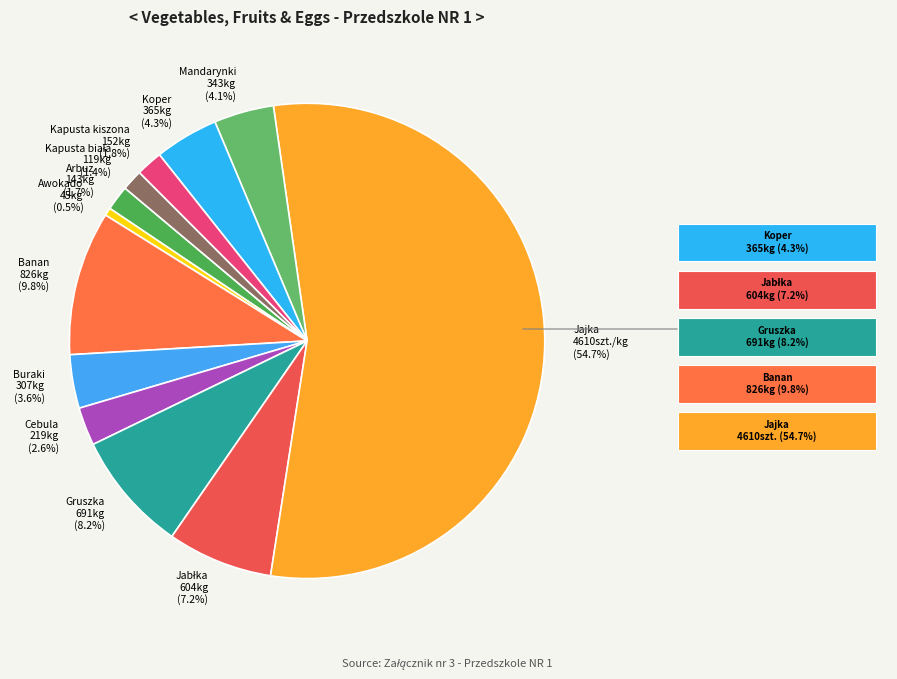

What is the largest slice in the pie chart?

Jajka